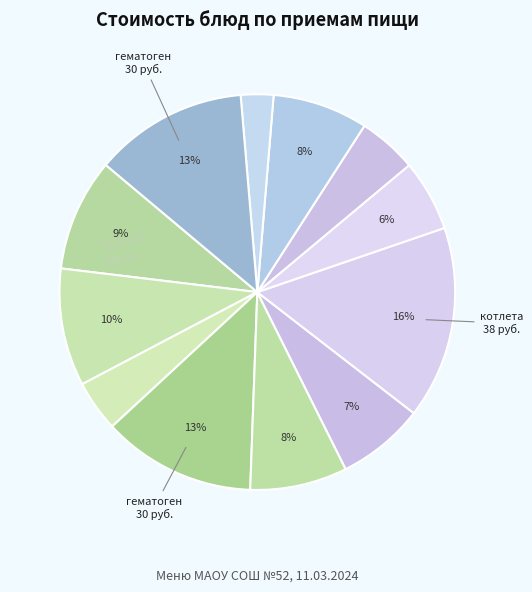

How many segments does this pie chart have?

12